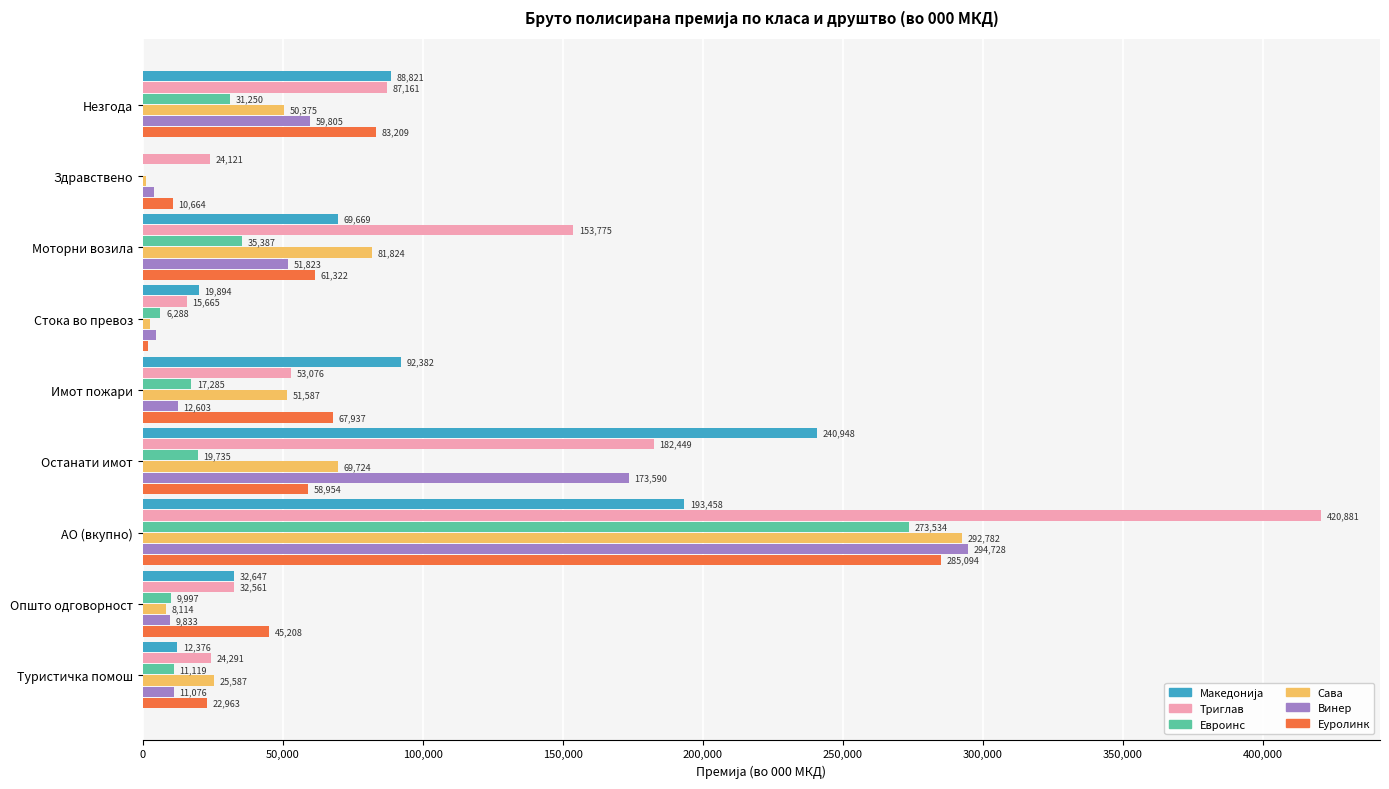

What is the approximate value of Сава at Туристичка помош, to the nearest 100?

25600